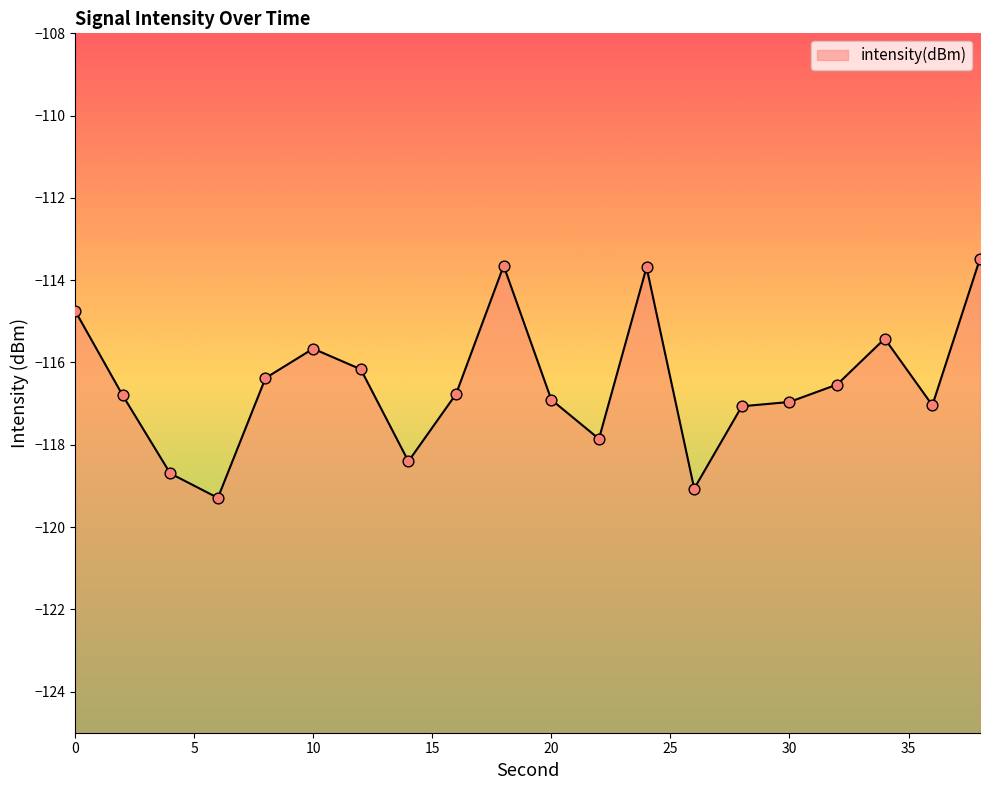

What is the change in value from 6 to 16?

+2.5